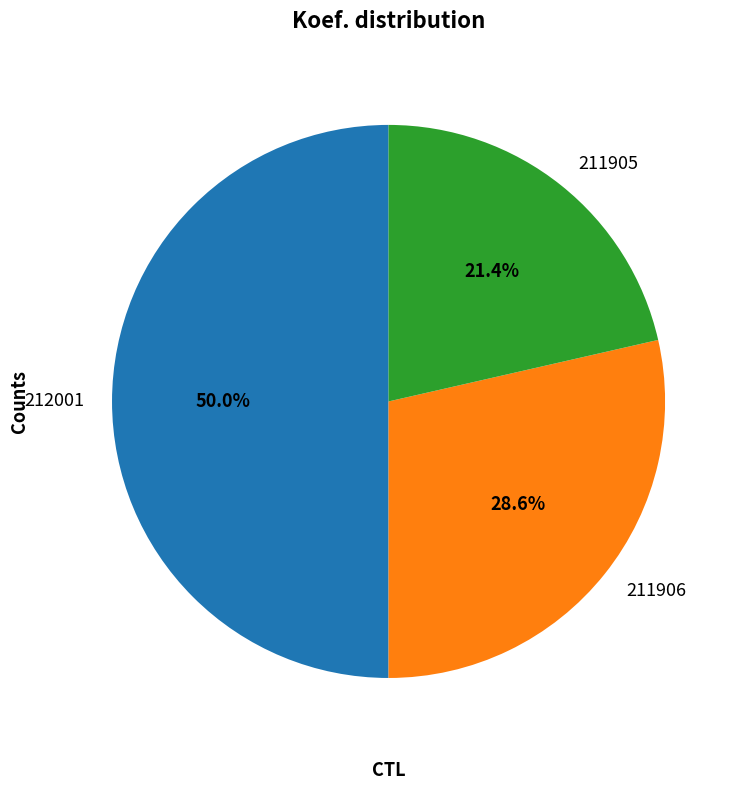

Does 211906 represent more than half of the total?

No